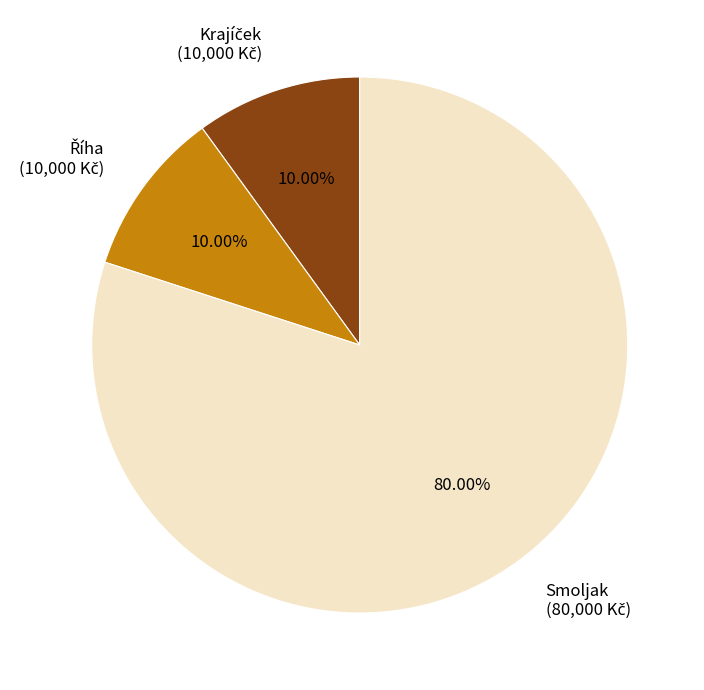

Count the number of slices in the pie.

3